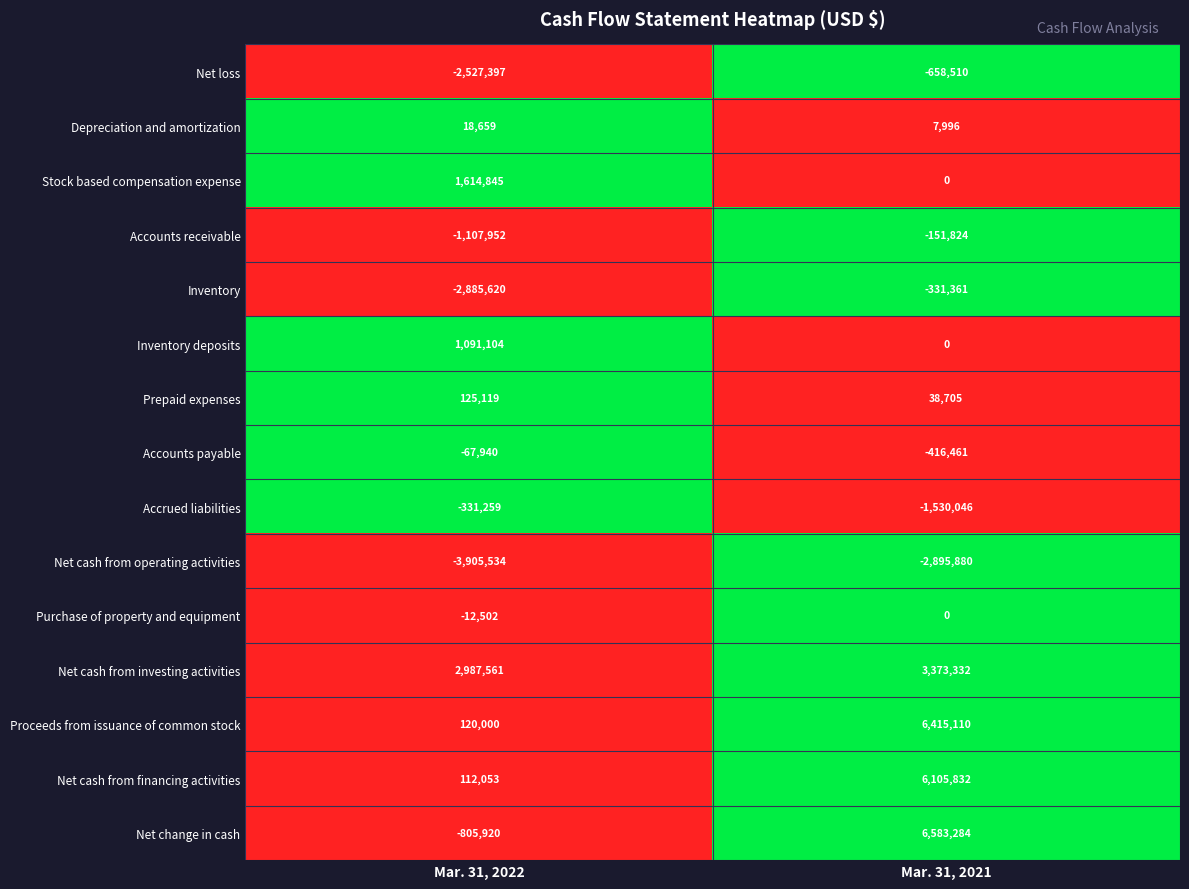

What is the difference between the highest and lowest values at Mar. 31, 2021?

9479164